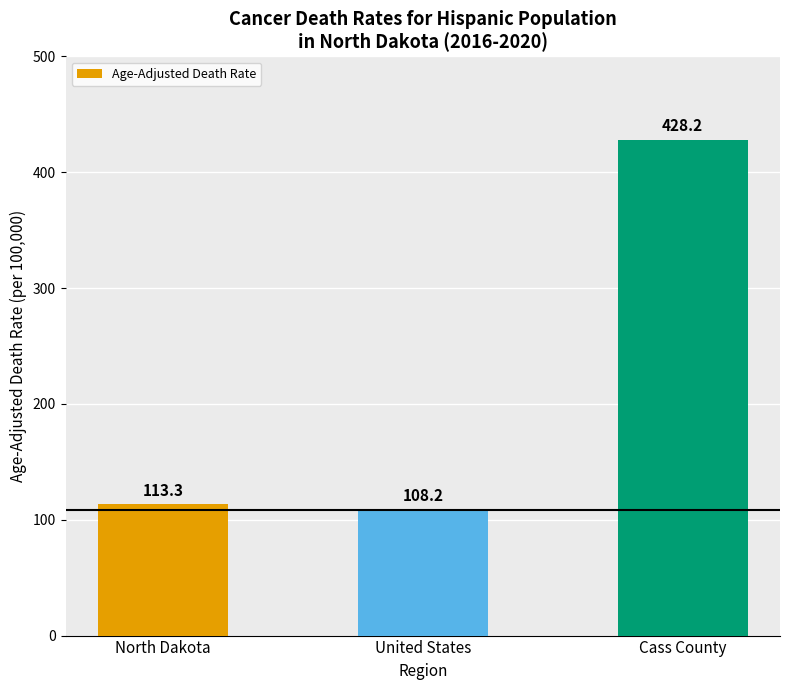

Rank the categories by value from highest to lowest.

Cass County, North Dakota, United States